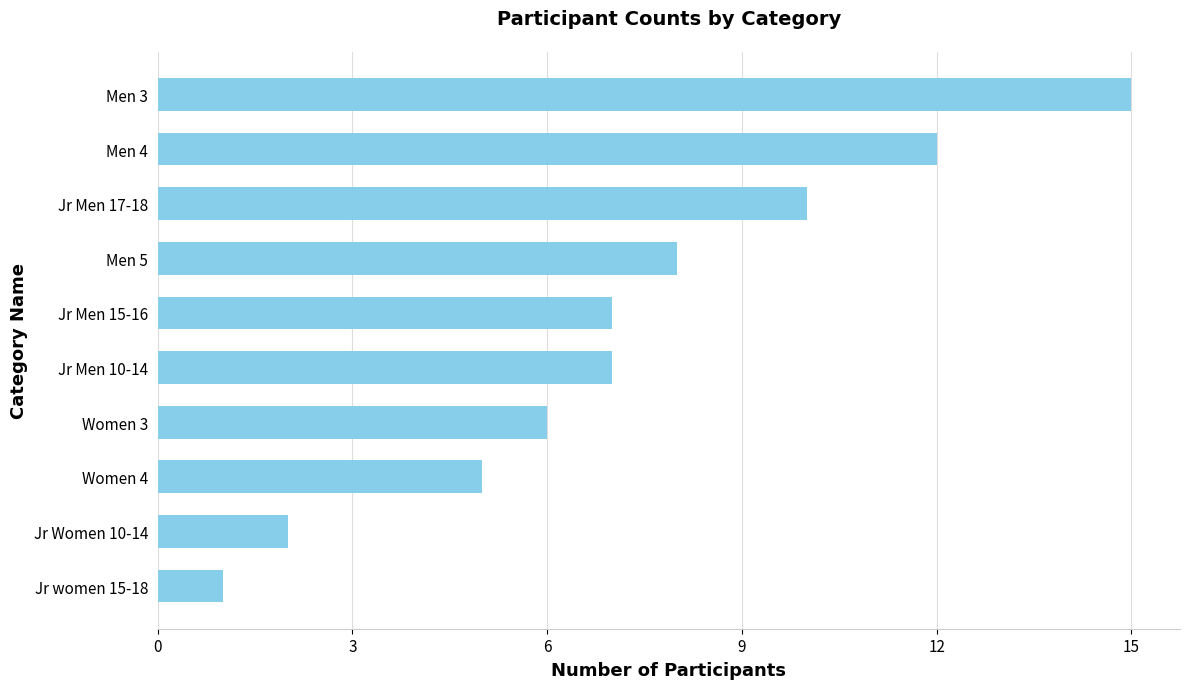

How many series are shown in this chart?

1